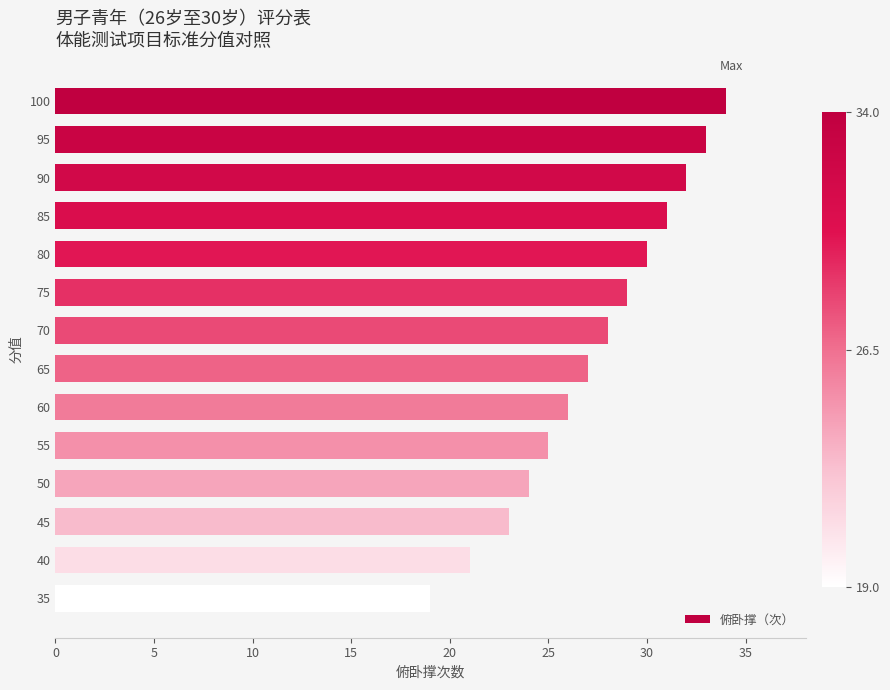

Is it true that the value at 100 is 34?

True